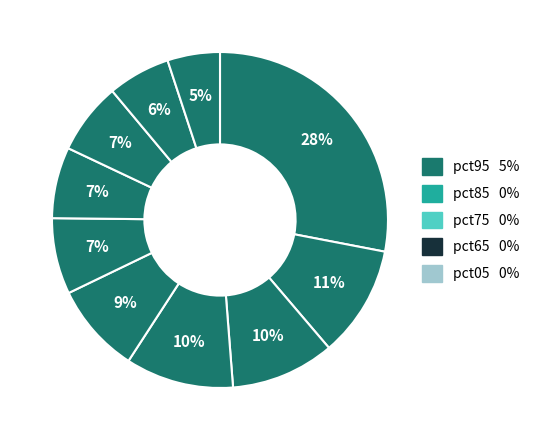

How many segments does this pie chart have?

10